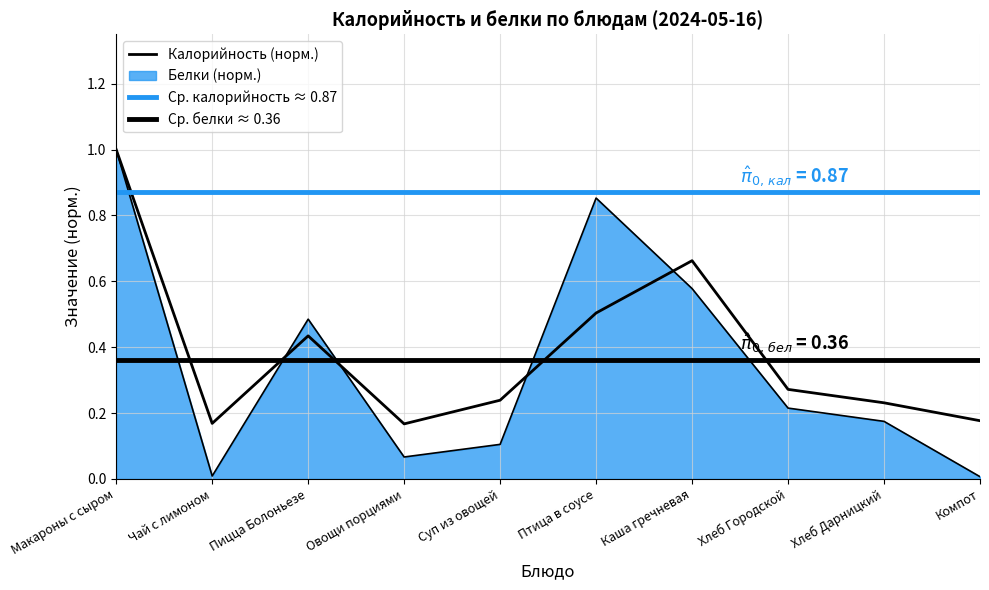

Count the Калорийность values in the range 0 to 1.

10